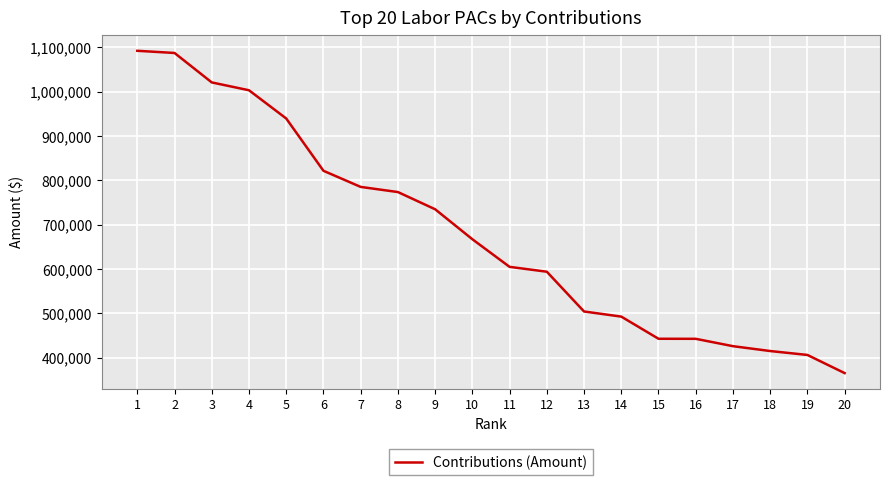

What is the minimum value shown in the chart?

365100